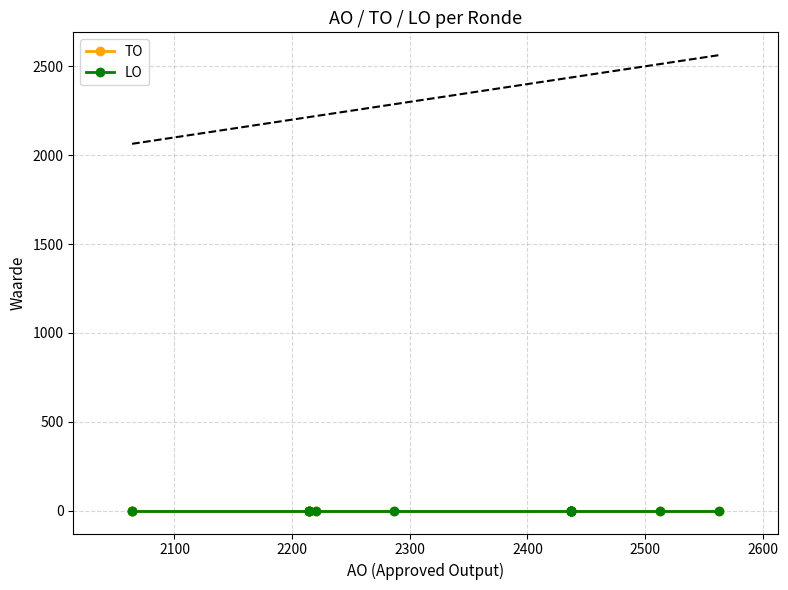

Reading right to left, extract all data points from this chart.

AO: 2064	2064	2214	2214	2214	2214	2437	2437	2437	2437	2220	2437	2437	2437	2437	2287	2437	2437	2437	2437	2437	2437	2513	2437	2437	2437	2437	2563
TO: 0	0	0	0	0	0	0	0	0	0	0	0	0	0	0	0	0	0	0	0	0	0	0	0	0	0	0	0
LO: 0	0	0	0	0	0	0	0	0	0	0	0	0	0	0	0	0	0	0	0	0	0	0	0	0	0	0	0